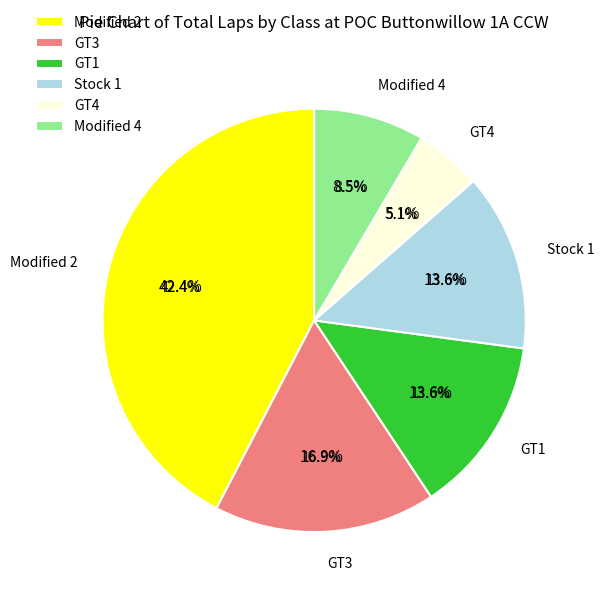

To the nearest percent, what is the difference between the largest and smallest slice percentages?

11%